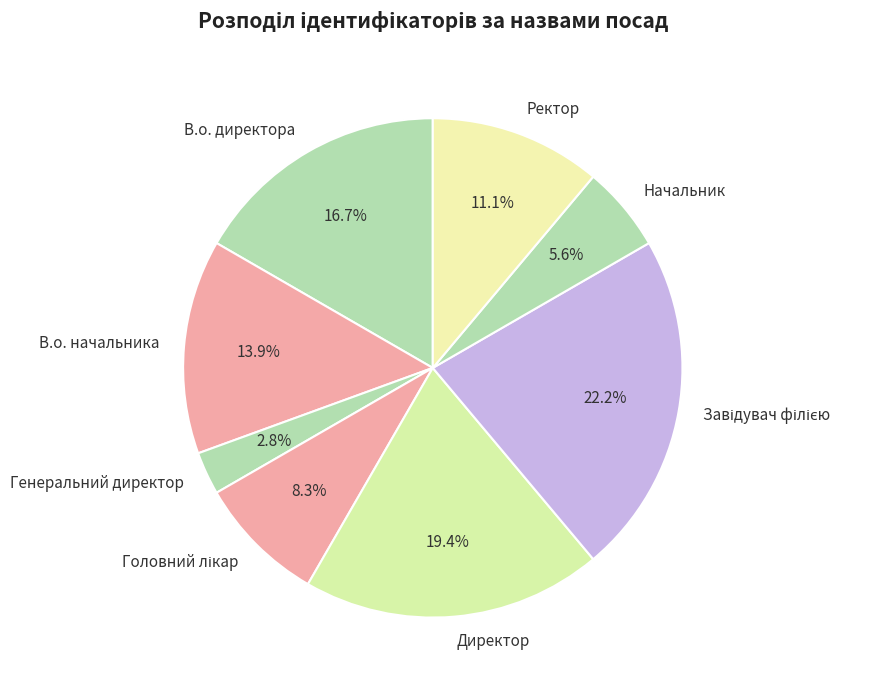

Between Начальник and Генеральний директор, which is larger?

Начальник